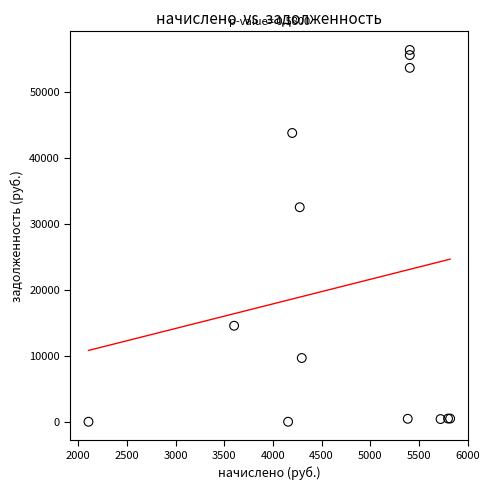

What Y value in the scatter plot is closest to 28187?

32526.5